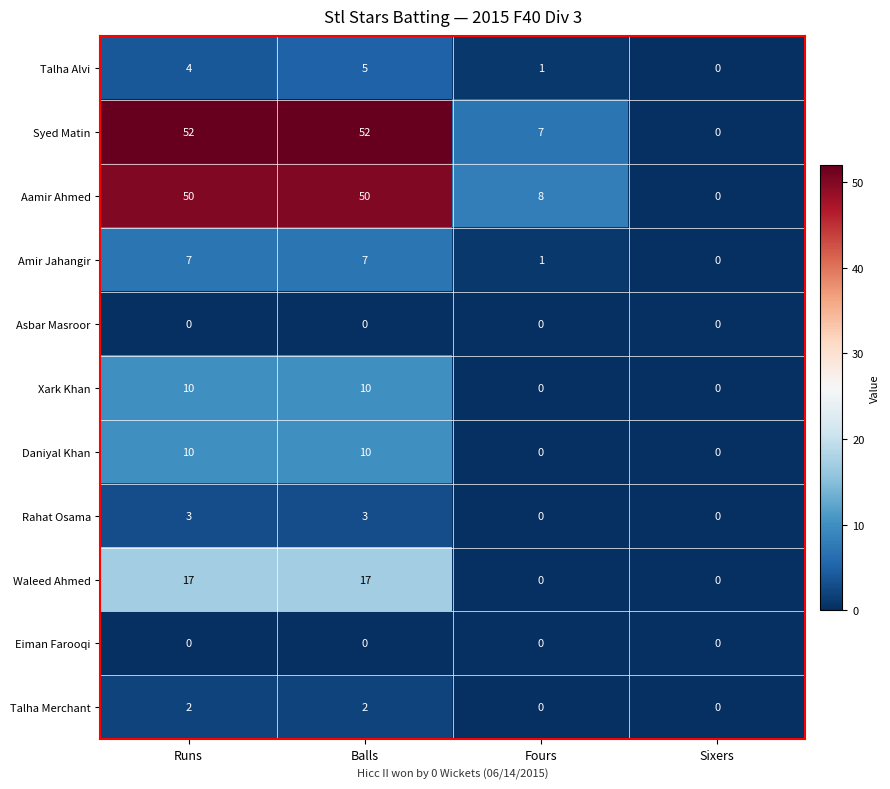

How many Waleed Ahmed values are between 0 and 17?

4